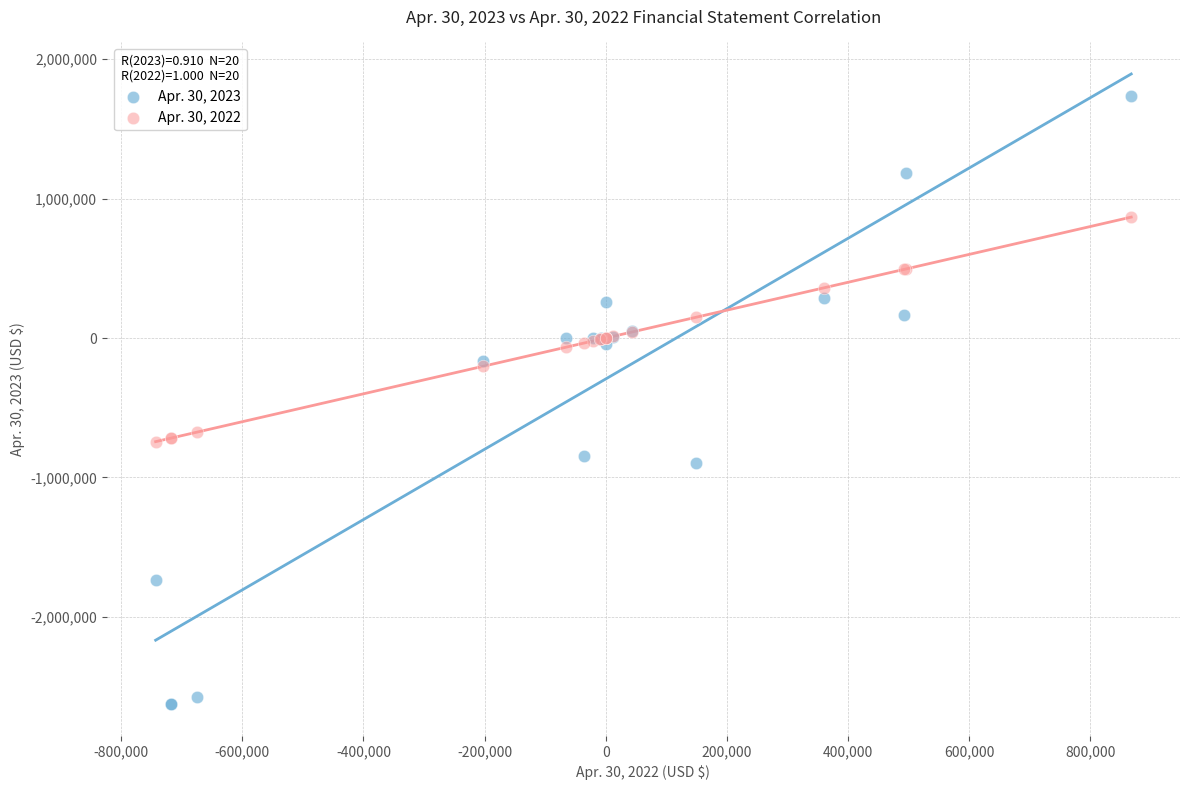

Which series contains the lowest Y value?

Apr. 30, 2023